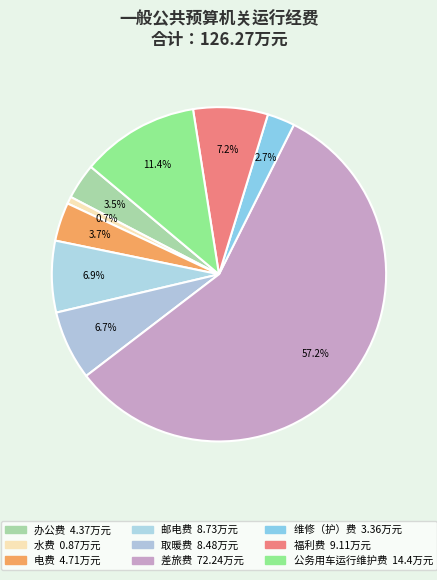

What is the smallest slice in the pie chart?

水费